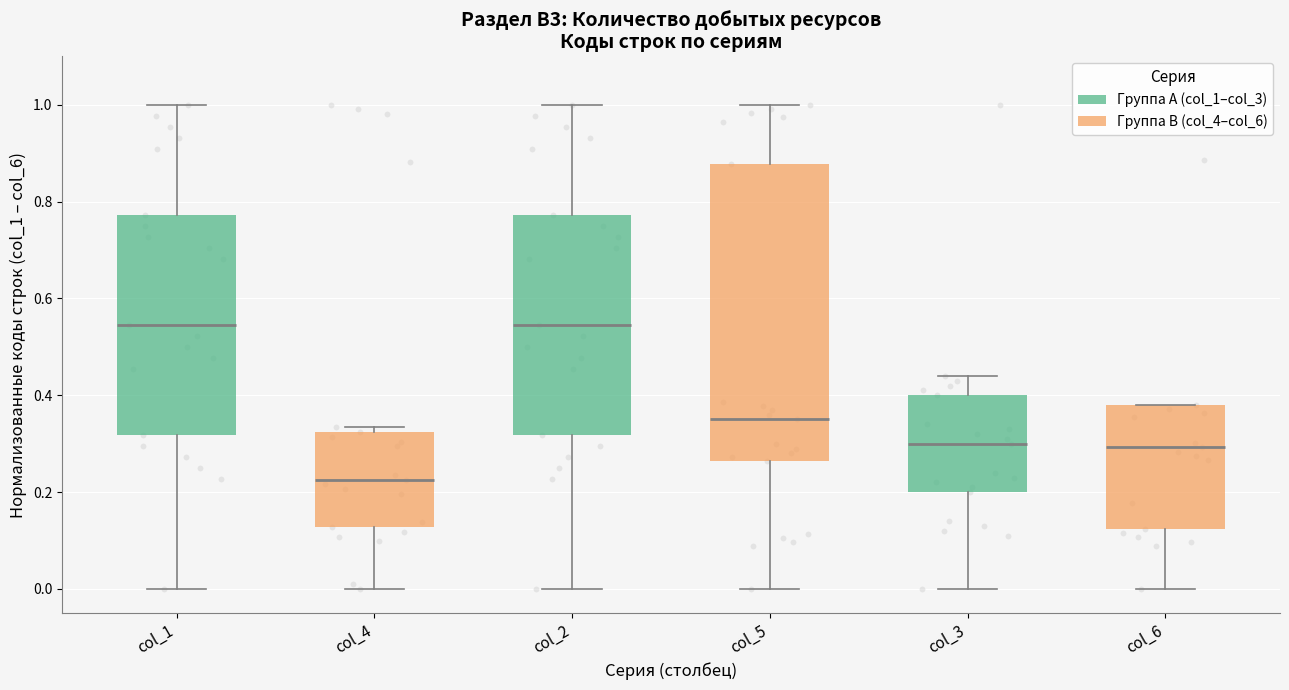

Which box is the tallest, from its lower edge to its upper edge?

col_5